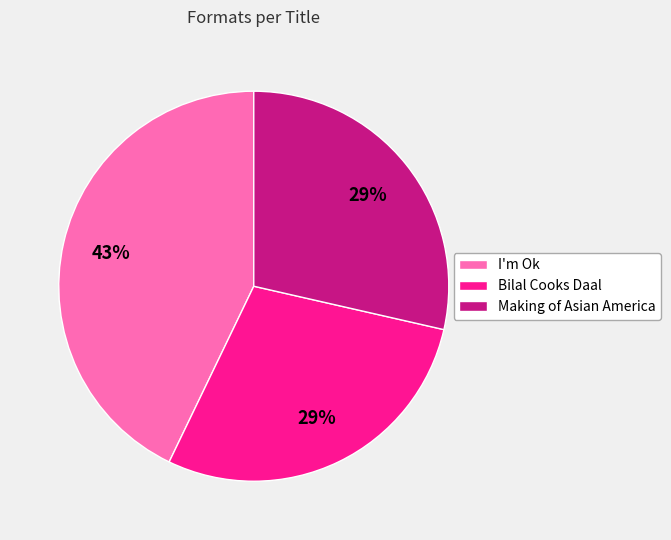

Does I'm Ok account for over 50% of the chart?

No